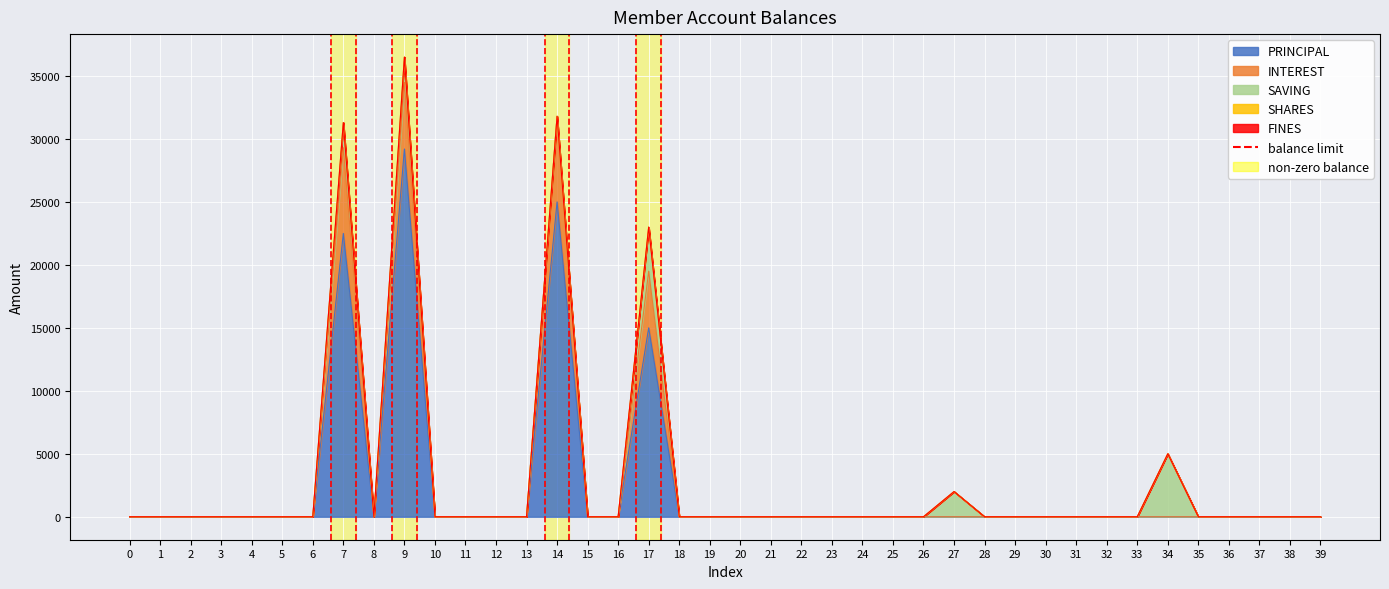

Which series has the largest range (max minus min)?

PRINCIPAL